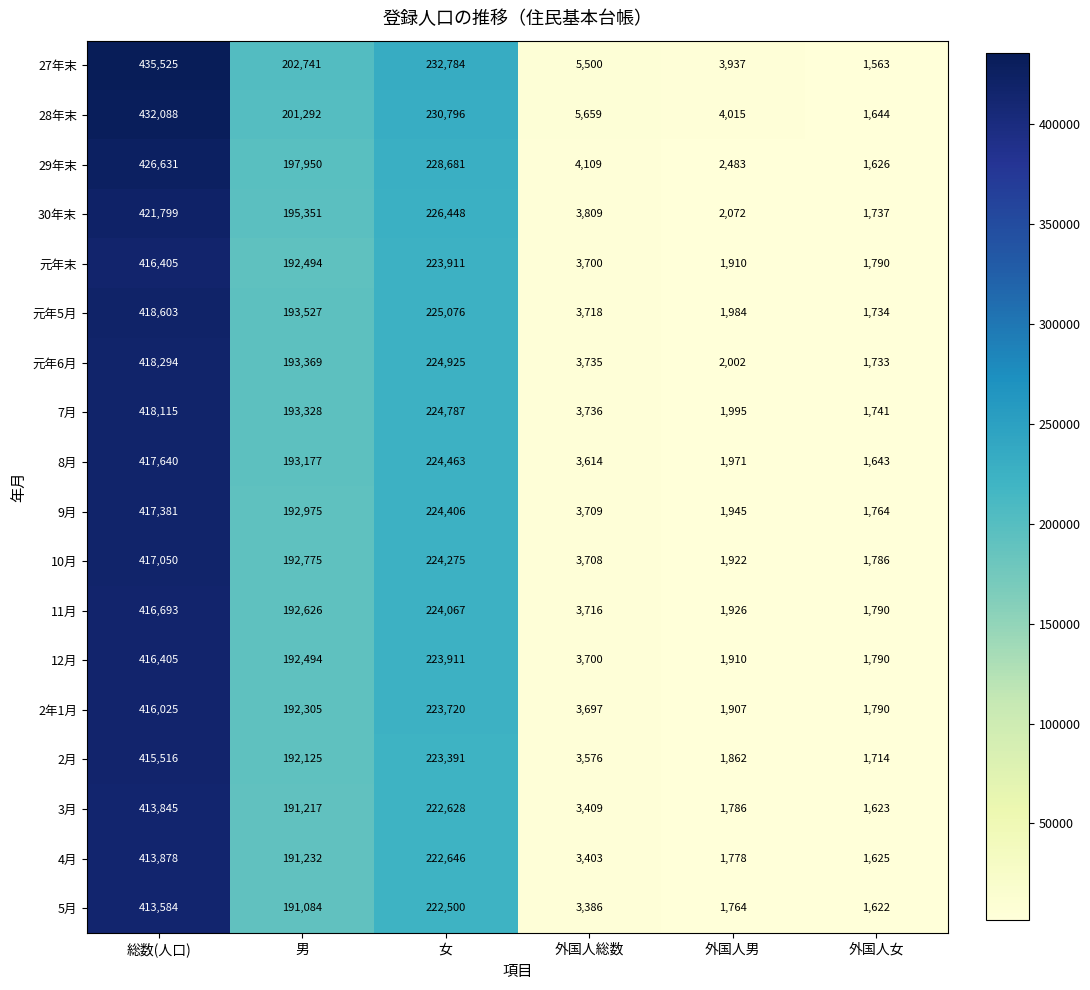

List the labels in order of 元年5月 value, largest first.

総数(人口), 女, 男, 外国人総数, 外国人男, 外国人女